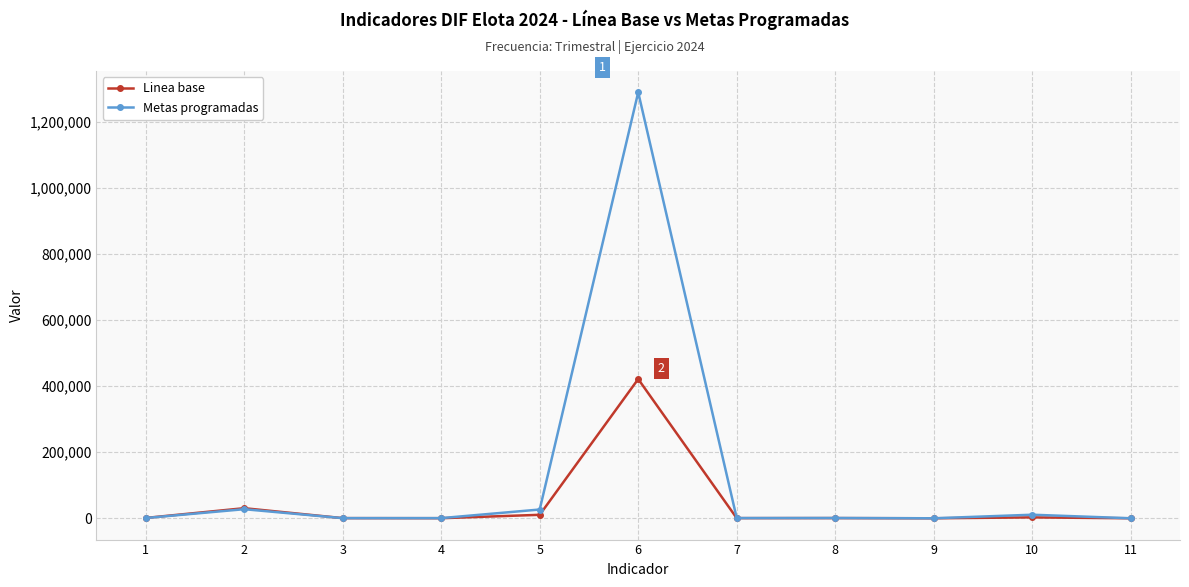

Rank the series by their maximum value, from highest to lowest.

Metas programadas, Linea base